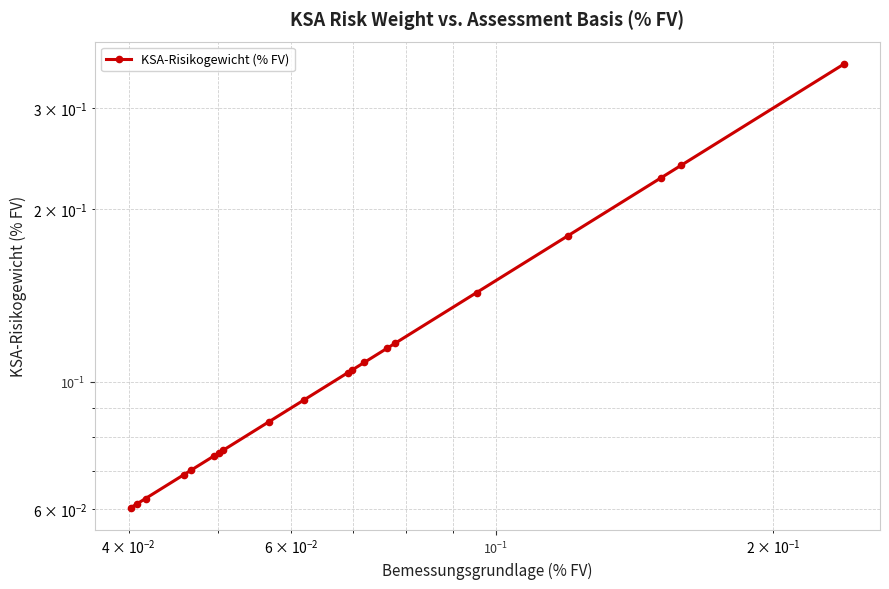

What is the difference between the maximum and minimum values?

0.3